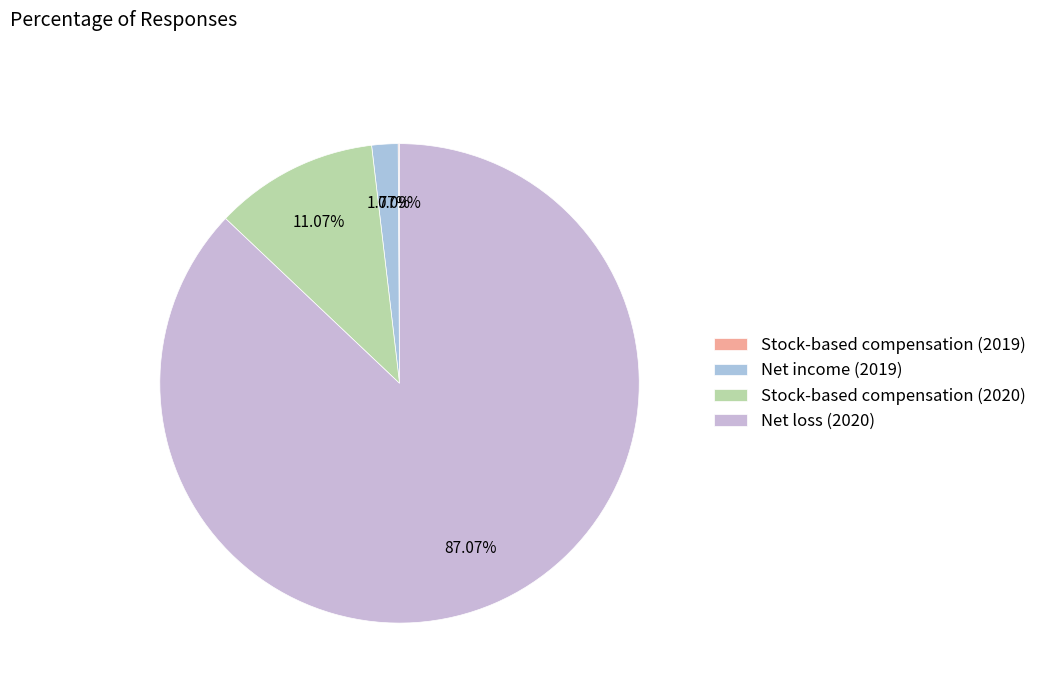

What percentage is the Net loss (2020) slice, to the nearest percent?

87%